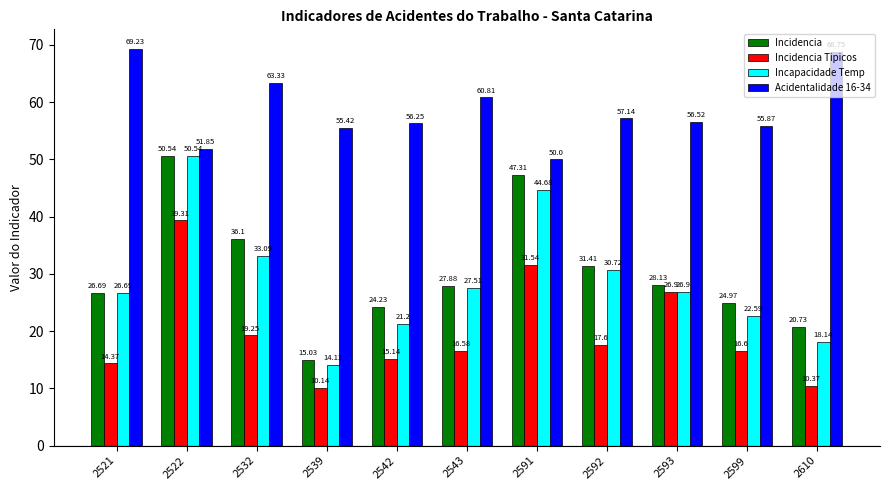

How many bars are there in each group?

4